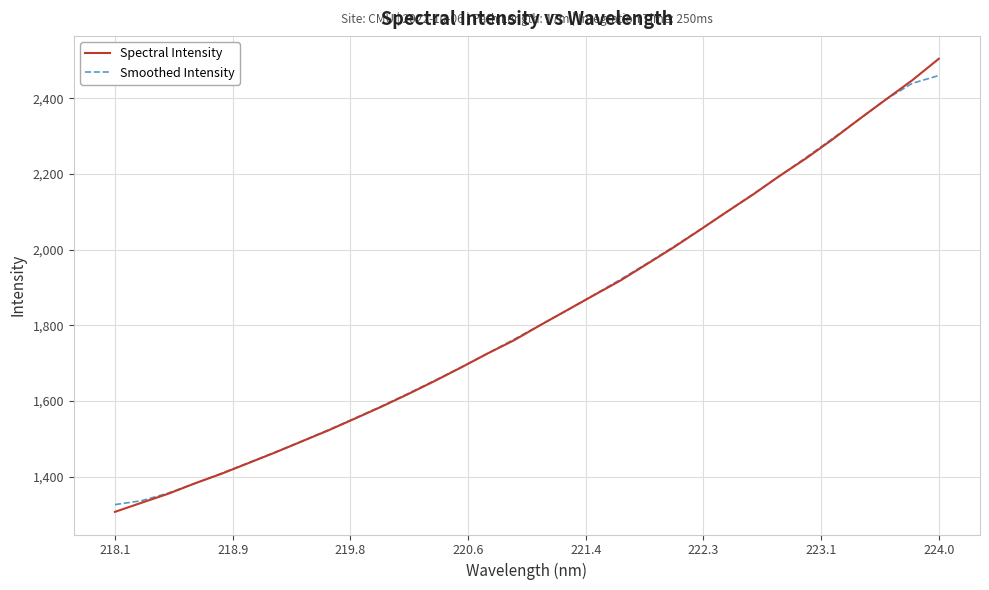

What is the greatest value displayed?

2504.8